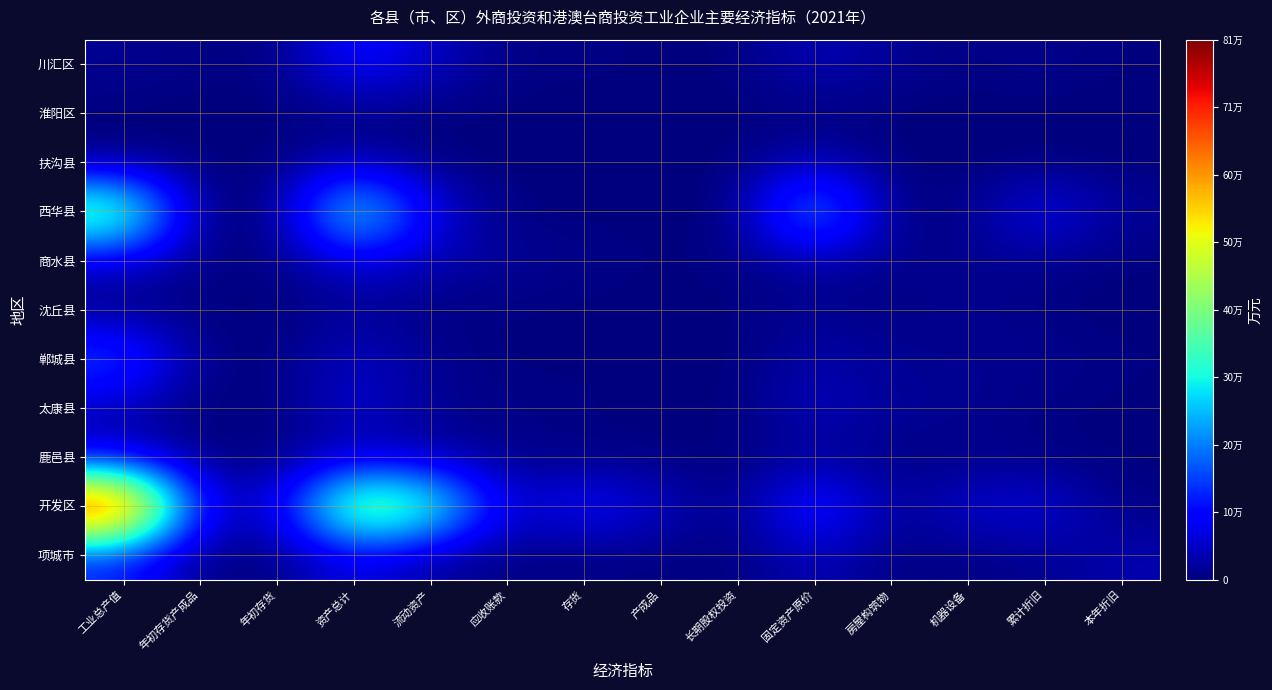

Which series has the largest total across all categories?

开发区